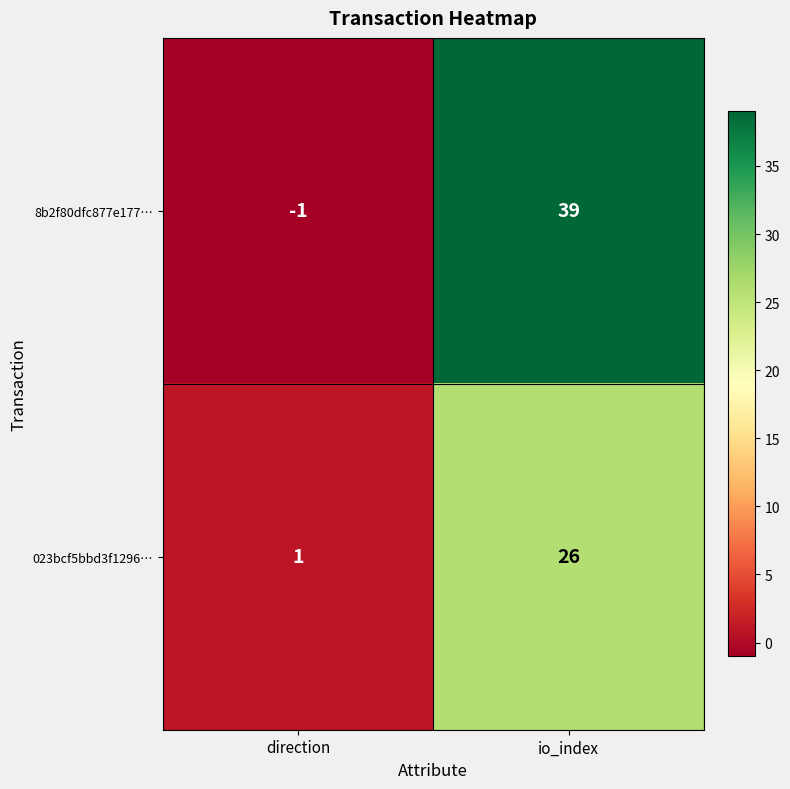

What is the average value of the 8b2f80dfc877e177… series?

19